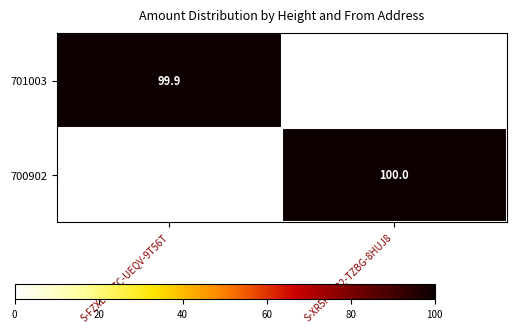

Is the value of 701003 at S-FZXL-V5ZC-UEQV-9T56T greater than the value of 700902 at S-XR5F-LY22-TZBG-8HUJ8?

No